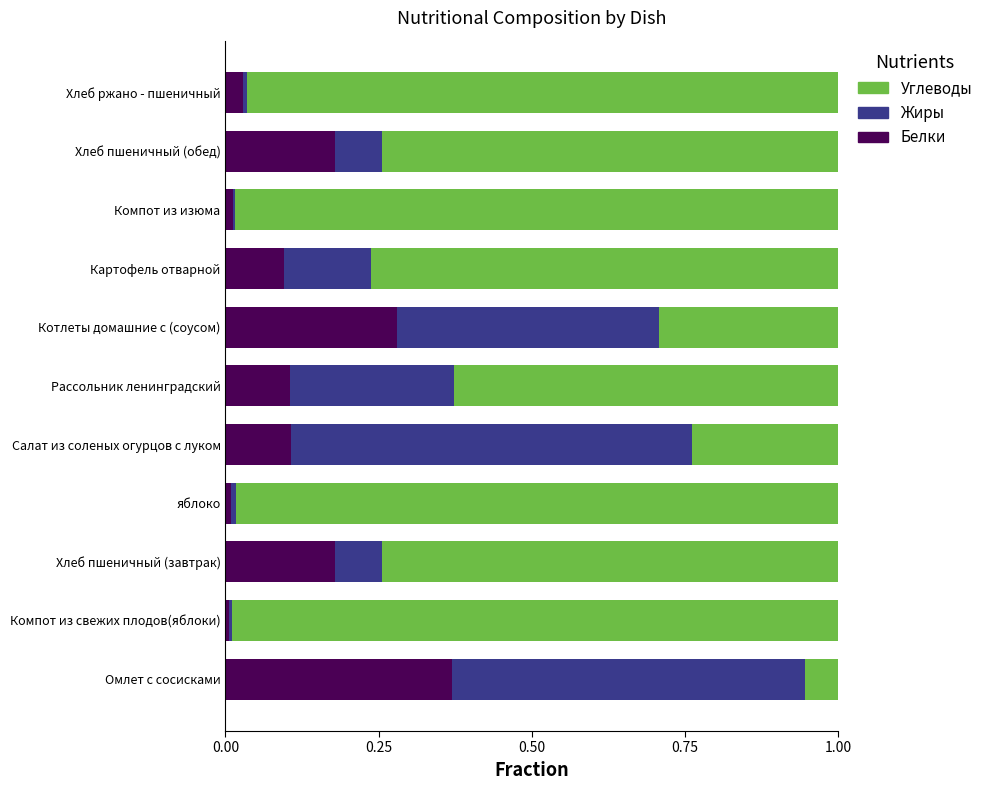

The Белки series shows 0.2 at Рассольник ленинградский. True or false?

False